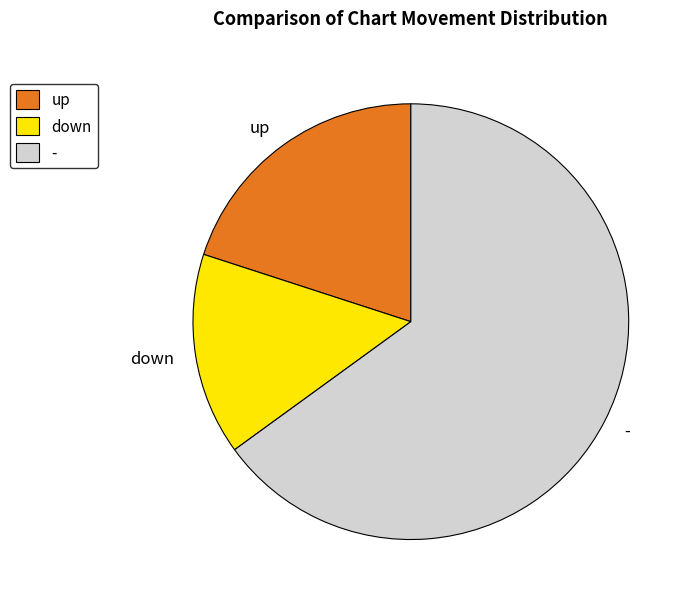

Is there any slice that represents more than half of the pie?

Yes